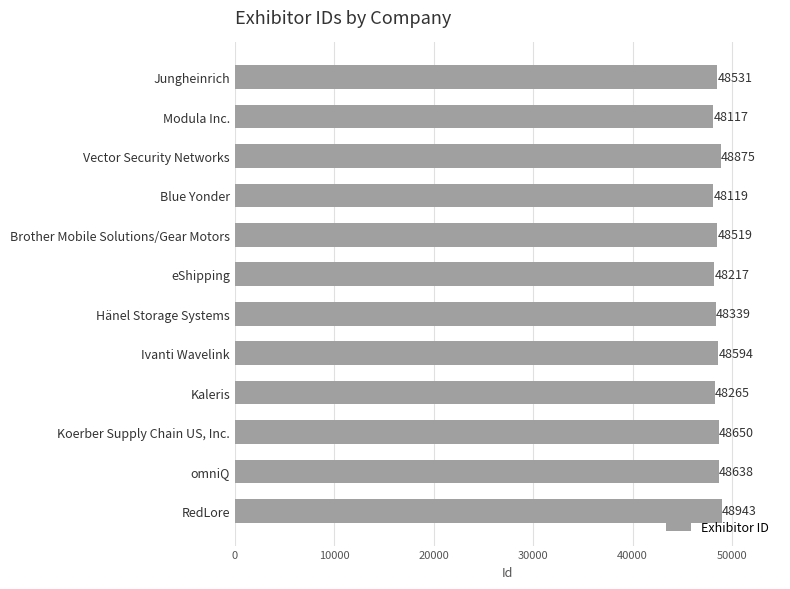

Is it true that the value at Vector Security Networks is 68086?

False